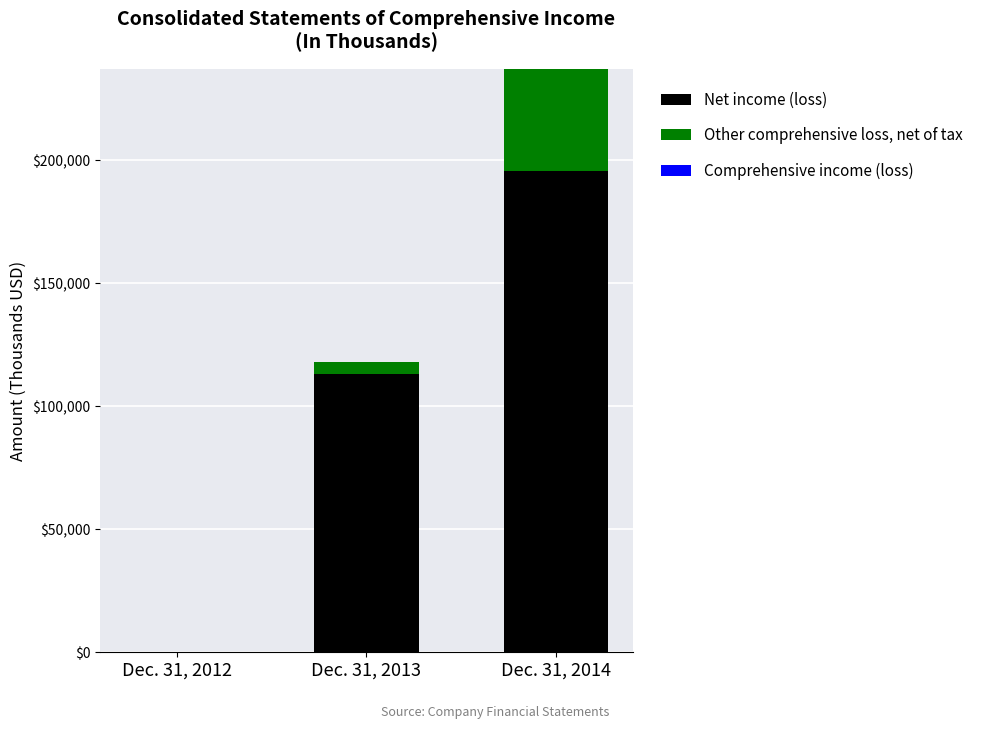

Reading left to right, extract all data points from this chart.

Net income (loss): -43156	113049	195550
Other comprehensive loss, net of tax: 5650	5021	41564
Comprehensive income (loss): 0	0	0